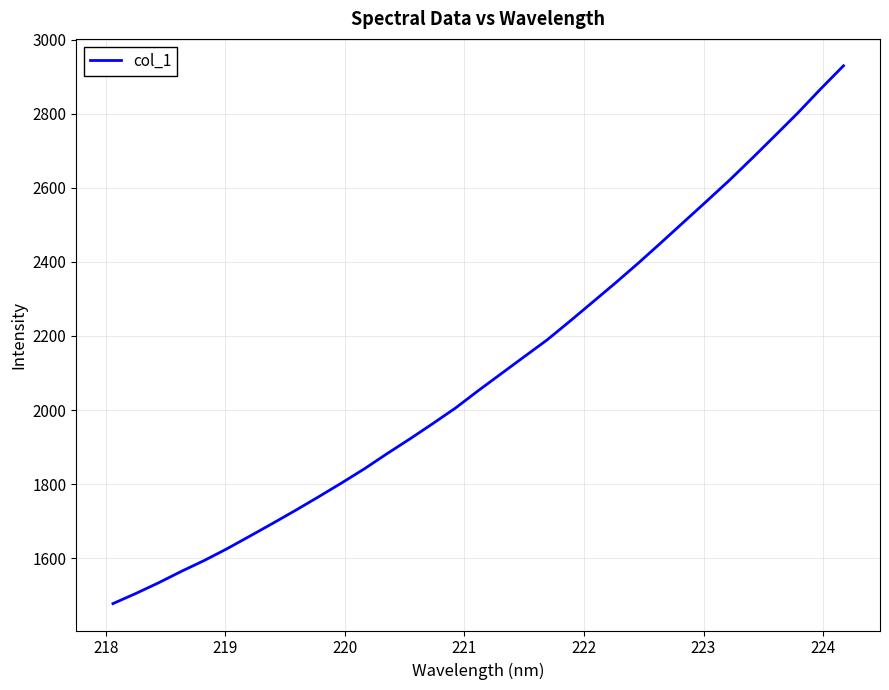

What is the sum of all values?

69484.6